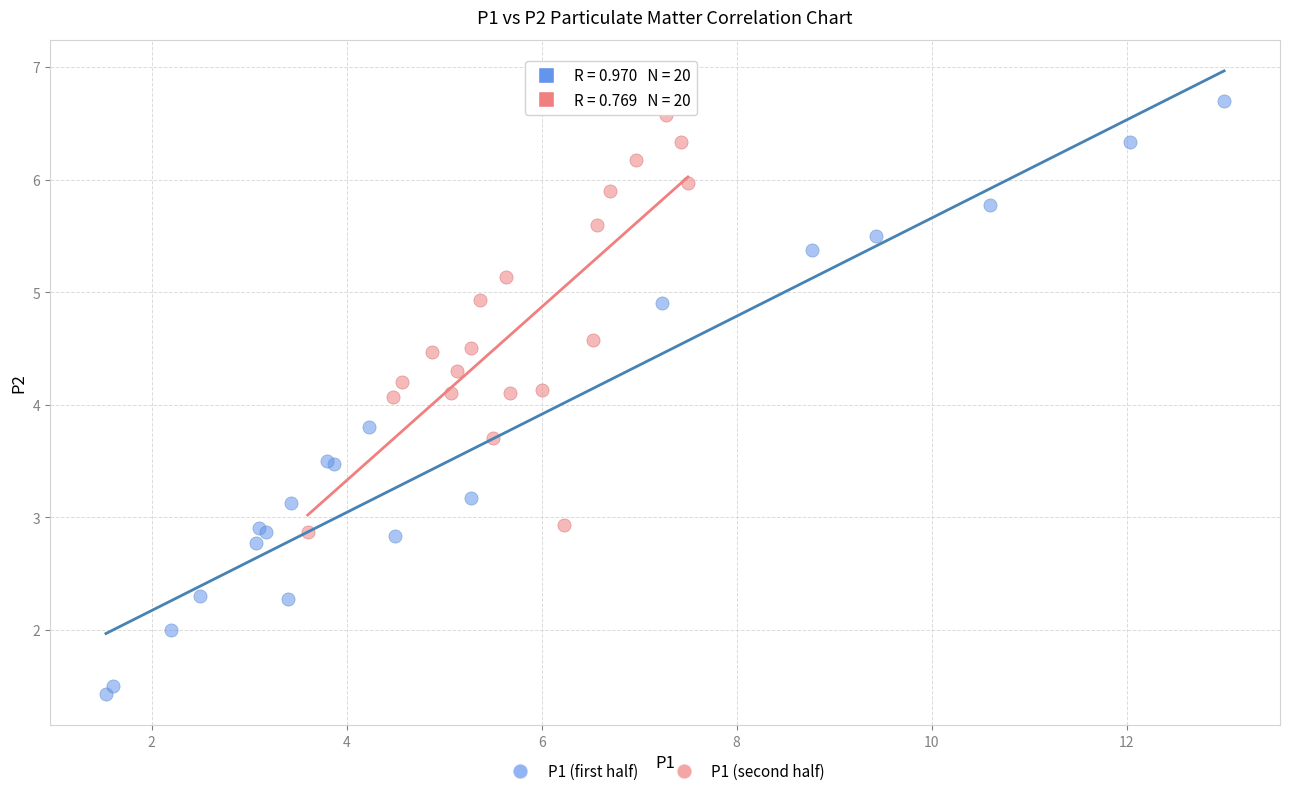

Which series has the widest spread of Y values?

P1 (first half)